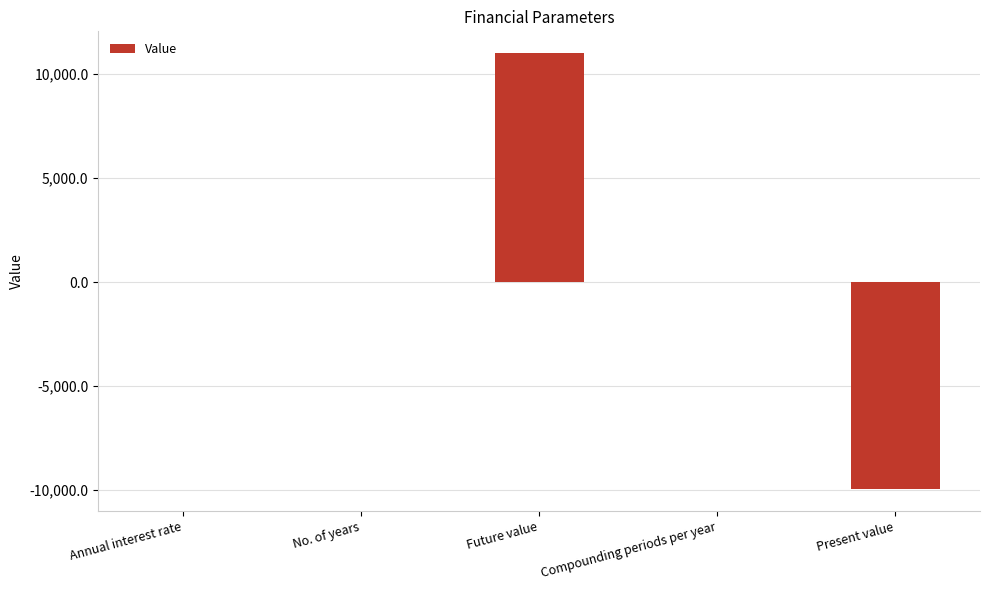

Read the value at Future value.

11000.0